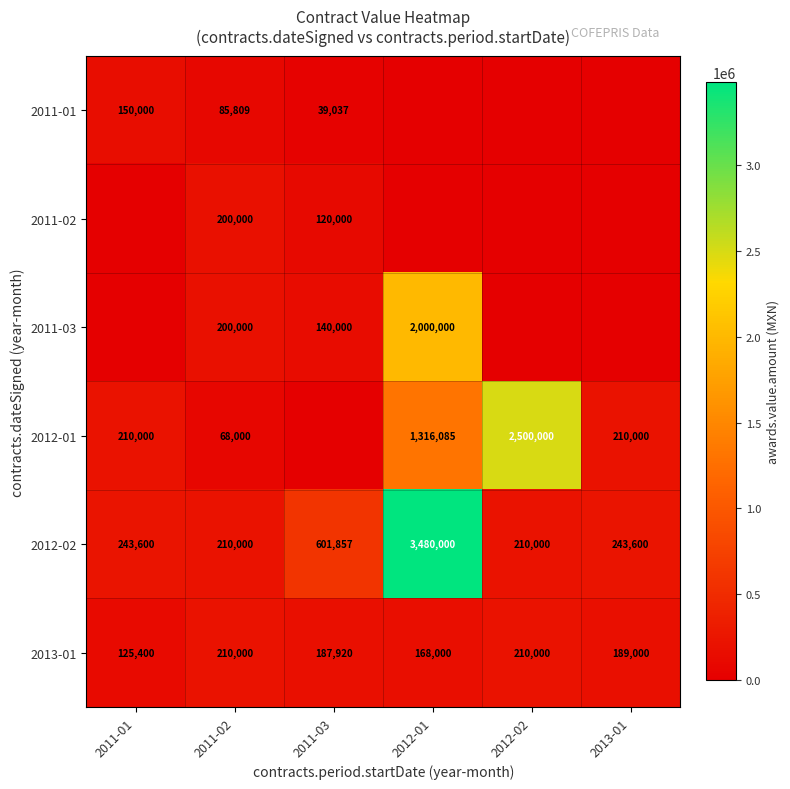

Is it true that 2013-01 equals 290552 at 2011-02?

False